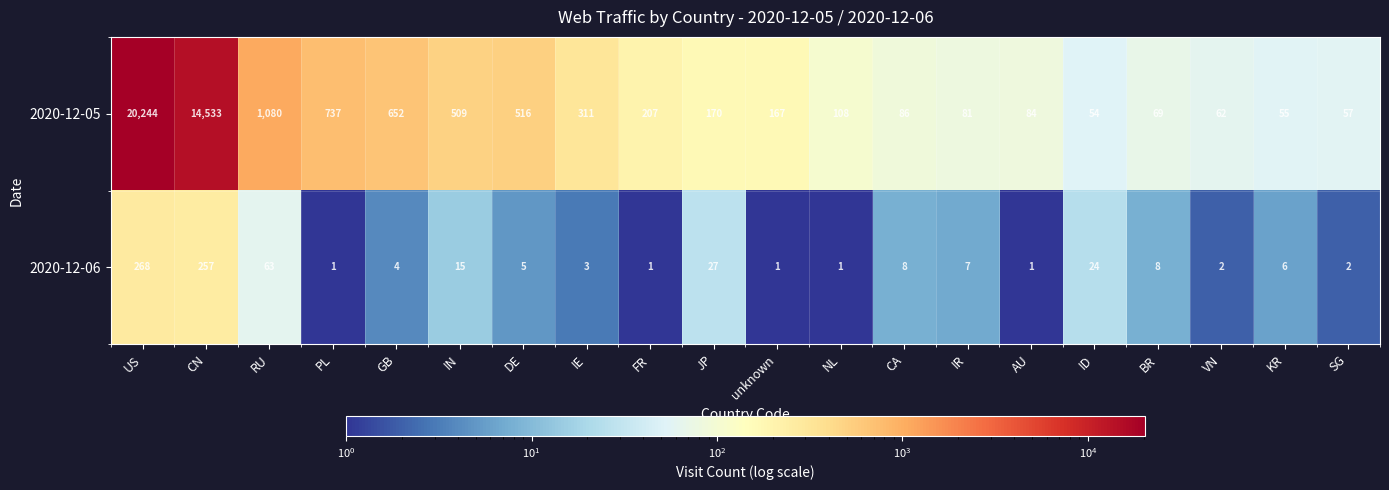

What is the sum of all 2020-12-05 values?

39782